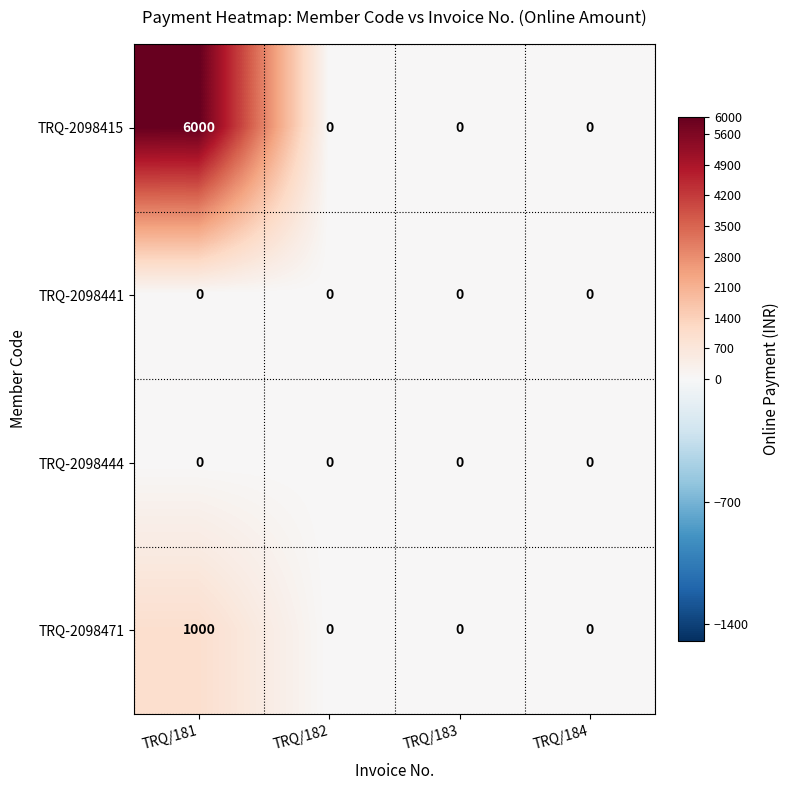

Which series has the largest total across all categories?

TRQ-2098415